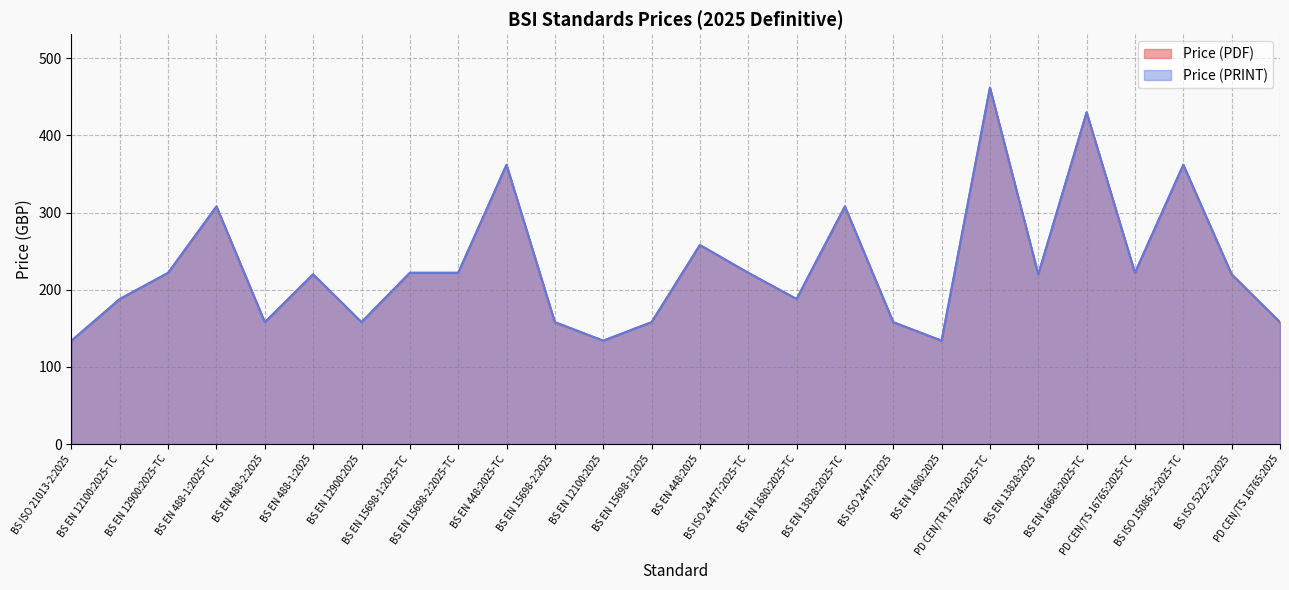

How many lines are shown in the chart?

2